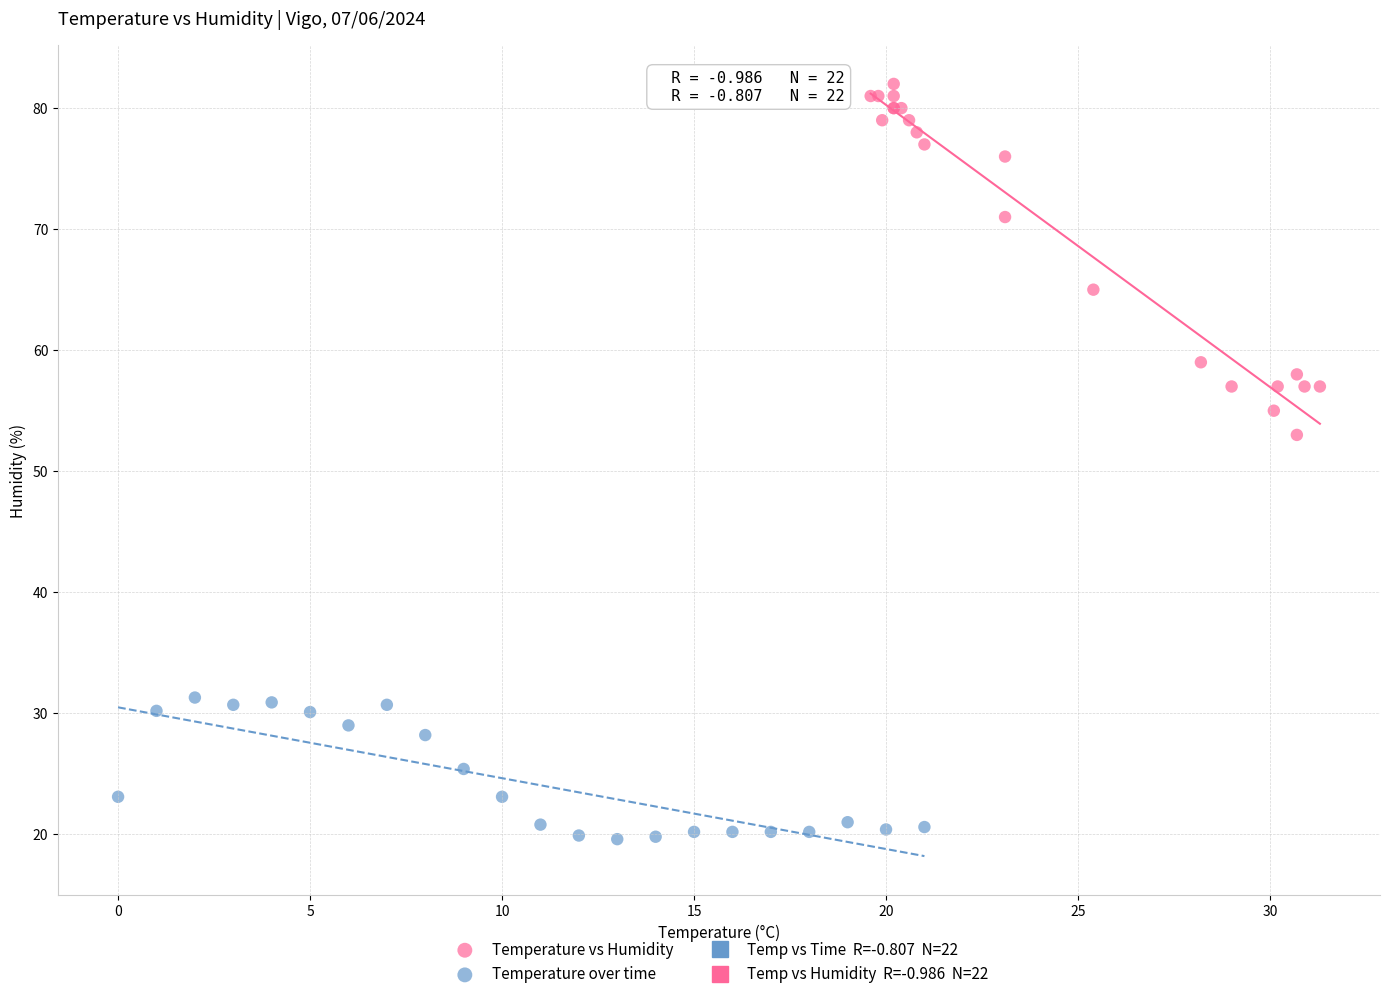

Which series has the largest Y range (max minus min)?

Temperature vs Humidity